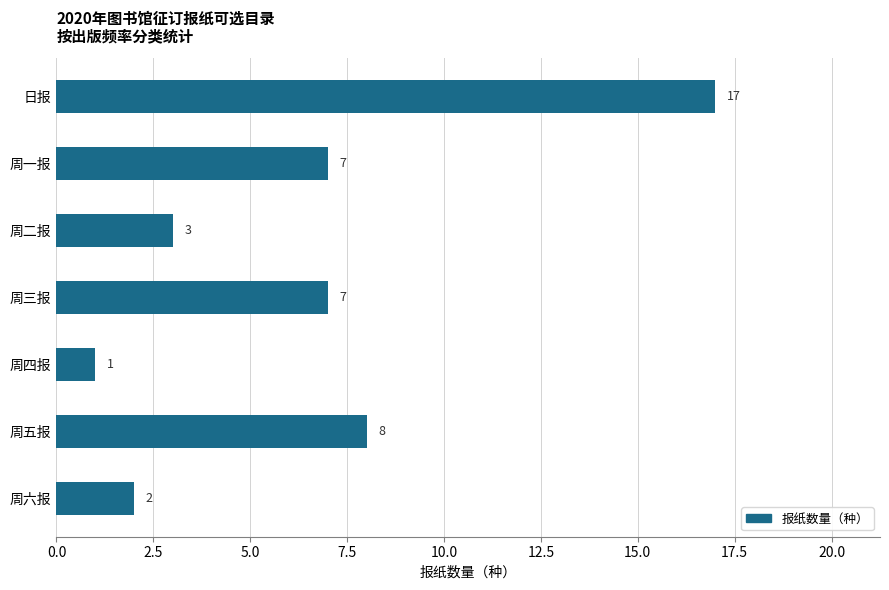

What is the label of the 1st bar from the bottom?

周六报